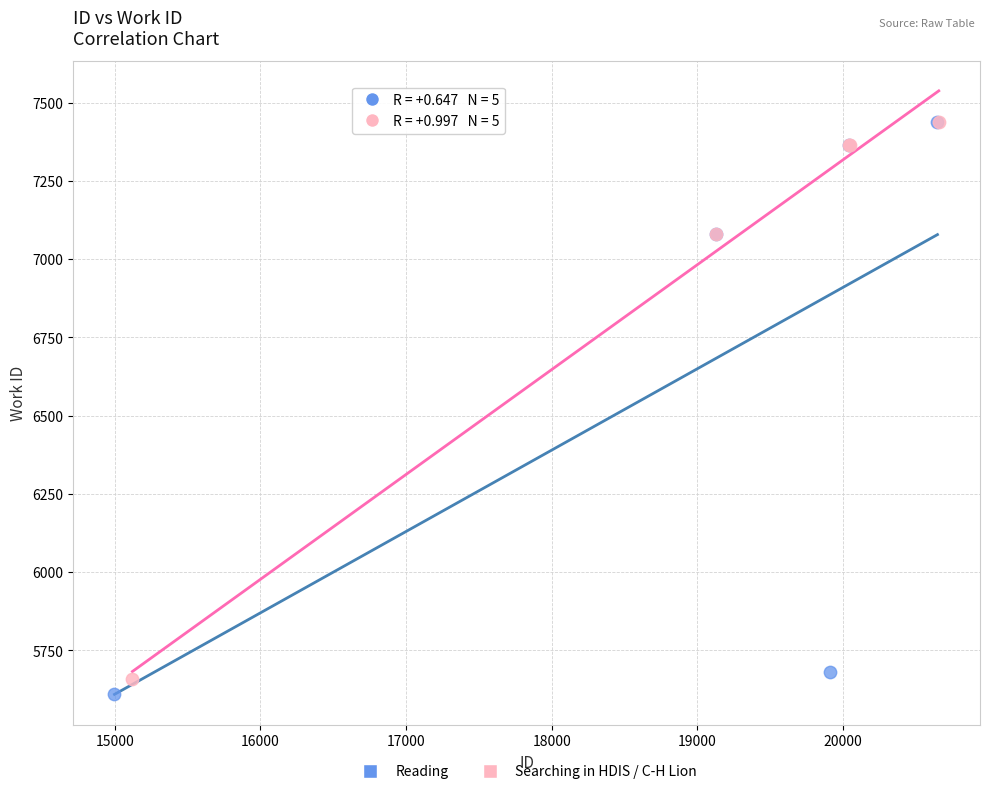

Which series has the widest spread of Y values?

Reading